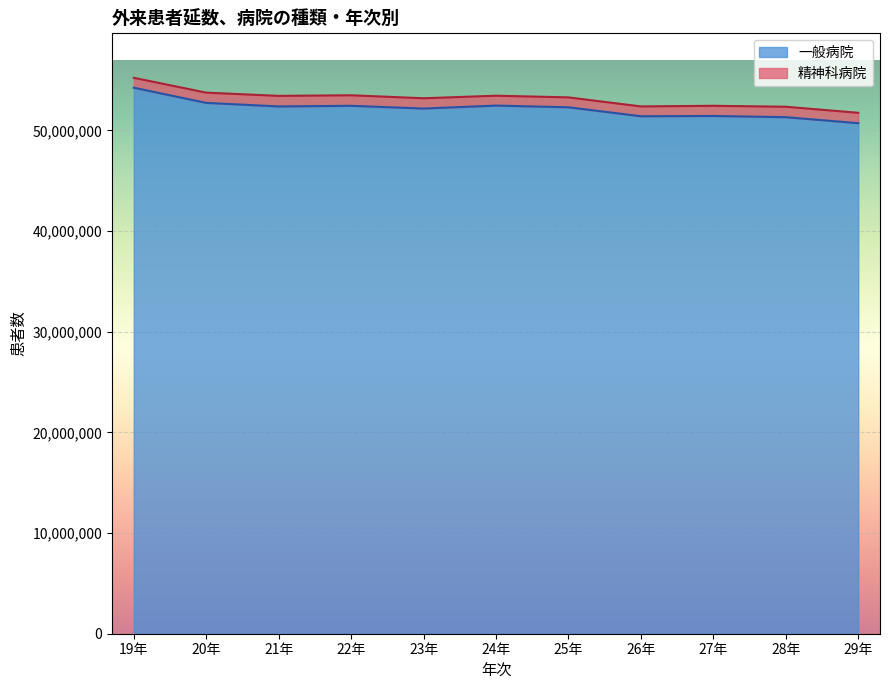

What is the minimum value shown in the chart?

50713483